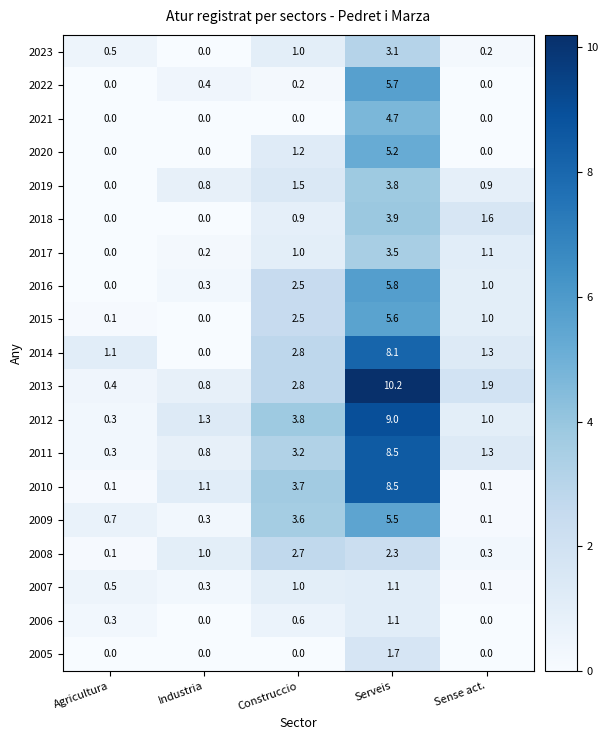

List the labels in order of 2009 value, smallest first.

Sense act., Industria, Agricultura, Construccio, Serveis